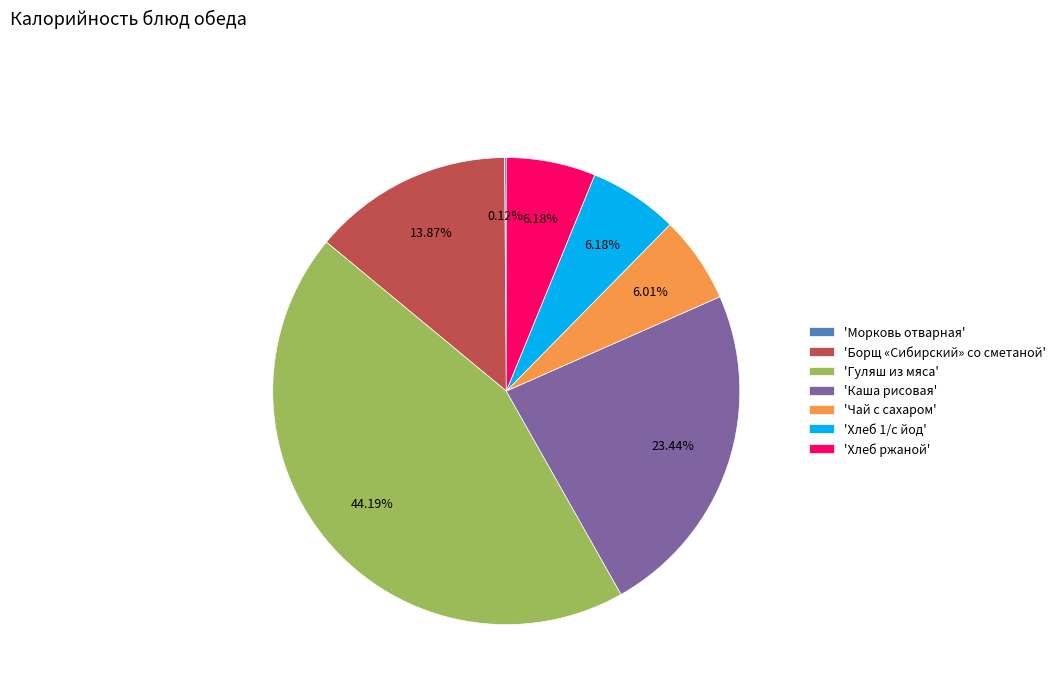

Does 'Хлеб ржаной' account for over 50% of the chart?

No